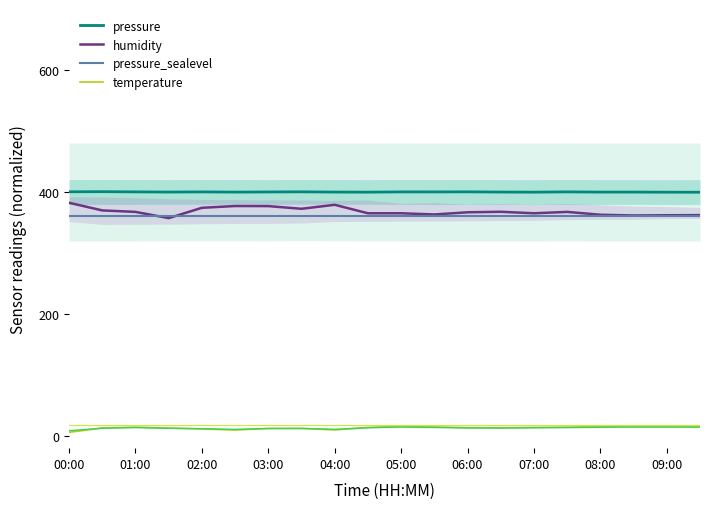

Read the humidity value at 06:00.

366.7